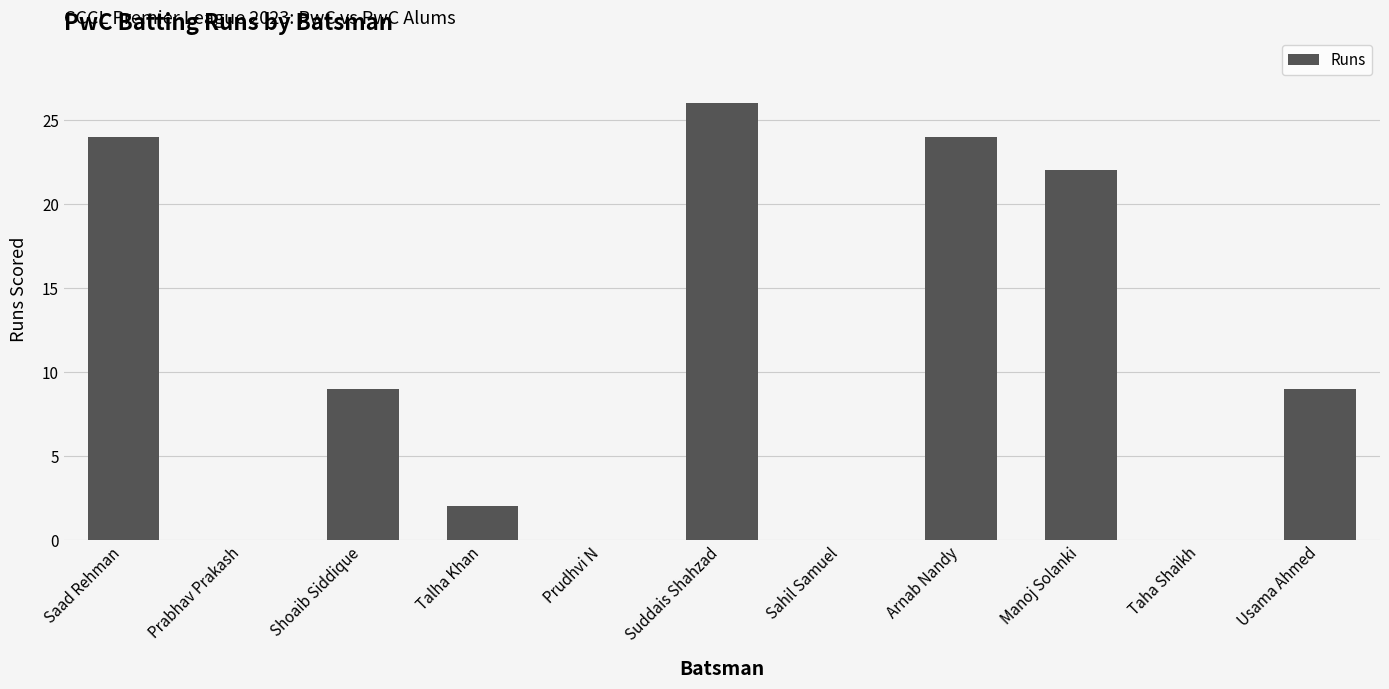

What is the greatest value displayed?

26